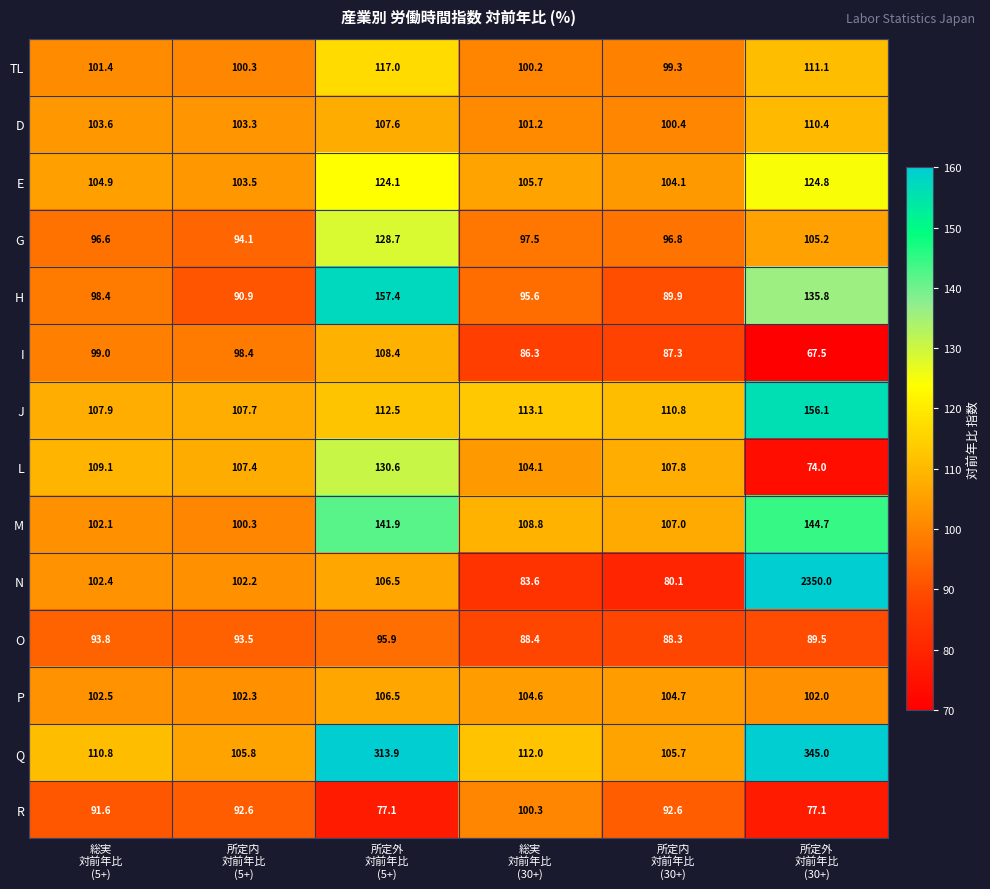

Which series has the largest total across all categories?

N